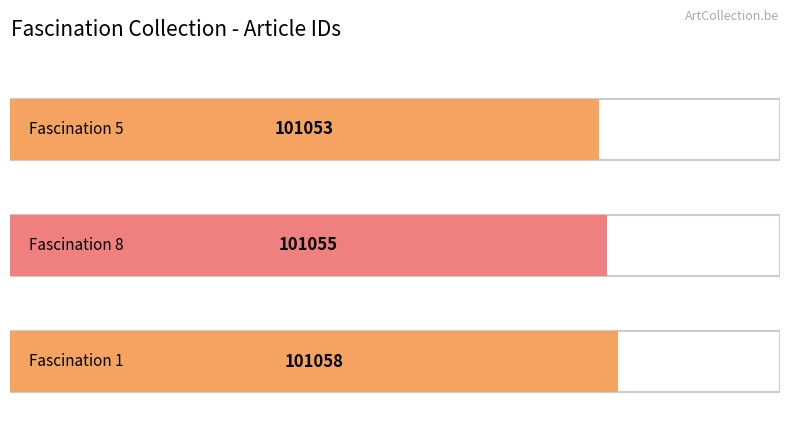

Which category has the lowest value across all series?

Fascination 5